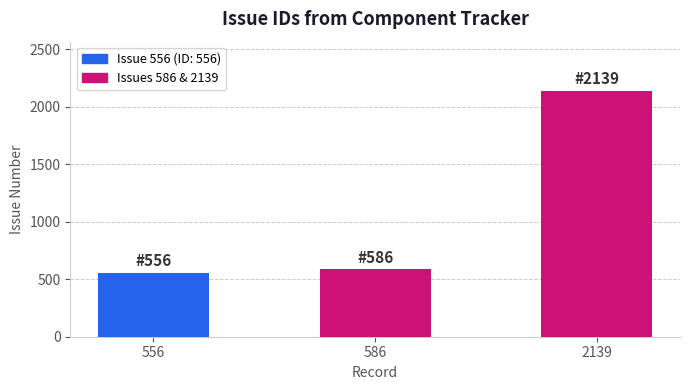

Read the value at 556, to the nearest 10.

560